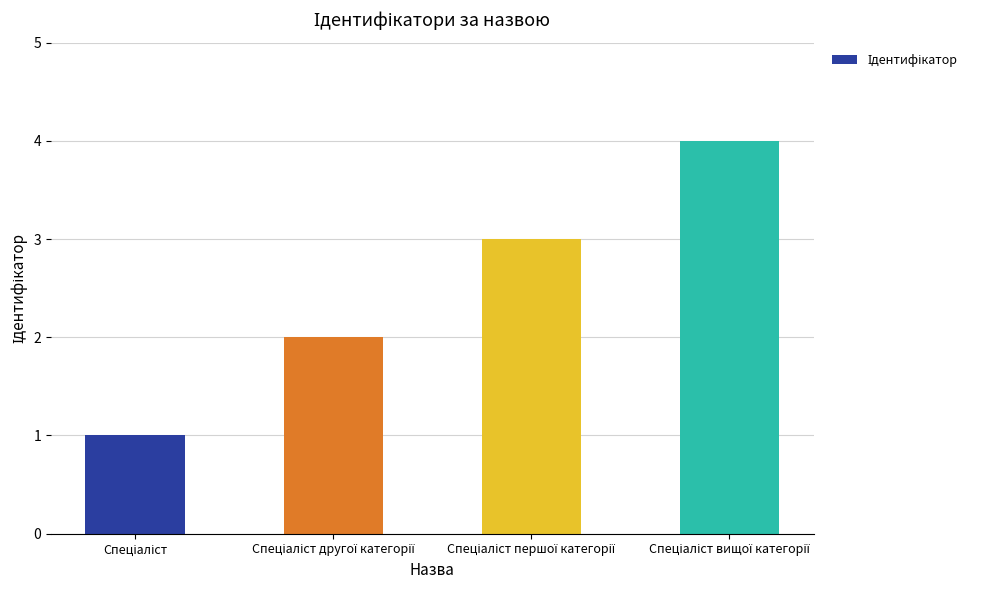

How many values are between 2 and 4?

3